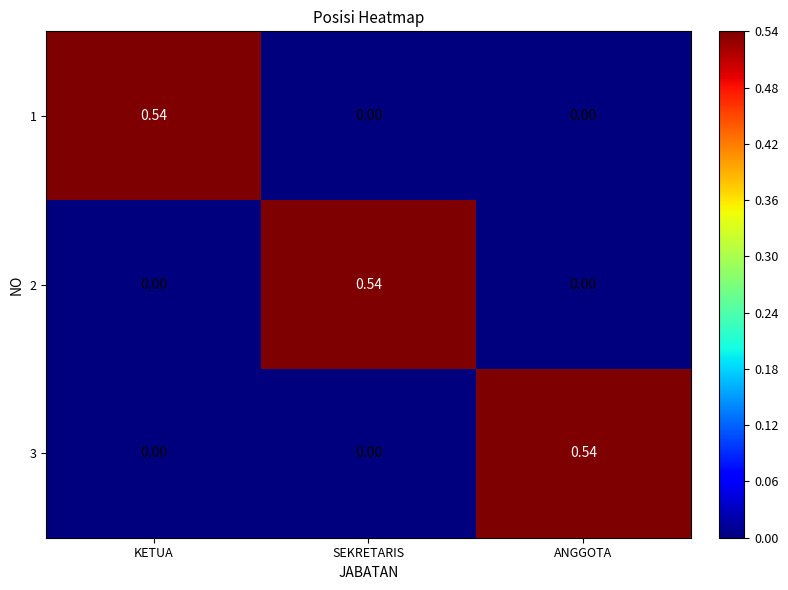

At which label does 3 reach its peak?

ANGGOTA